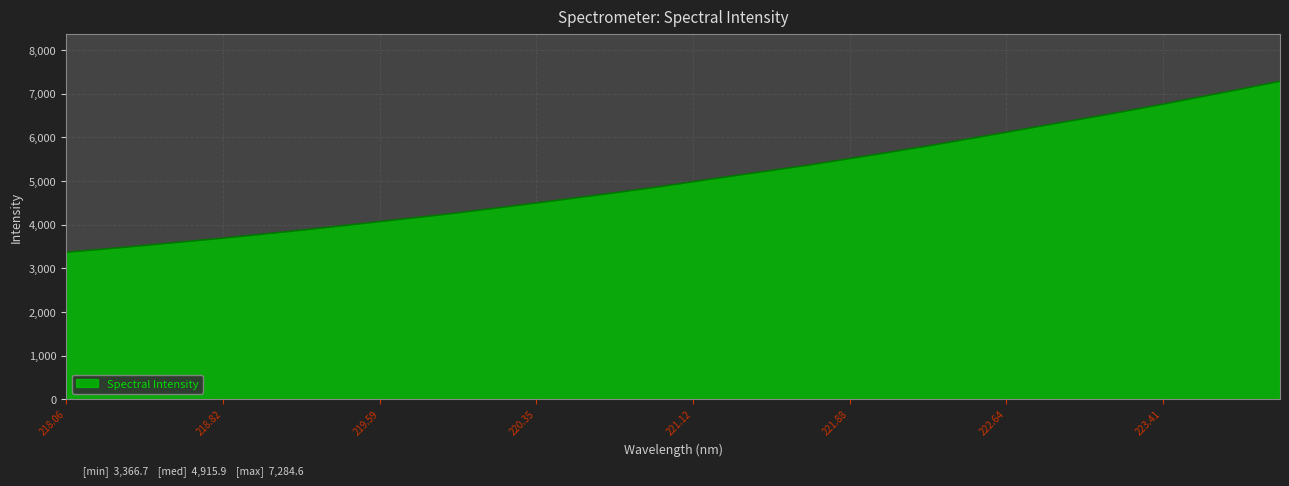

What is the maximum value shown in the chart?

7284.6